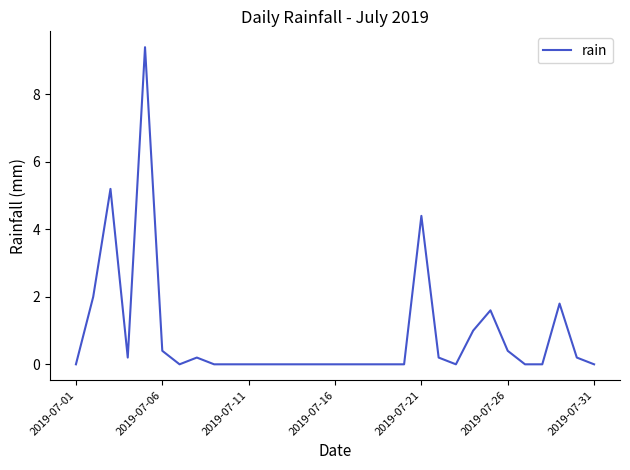

Does the chart display data point markers on the line(s)?

No